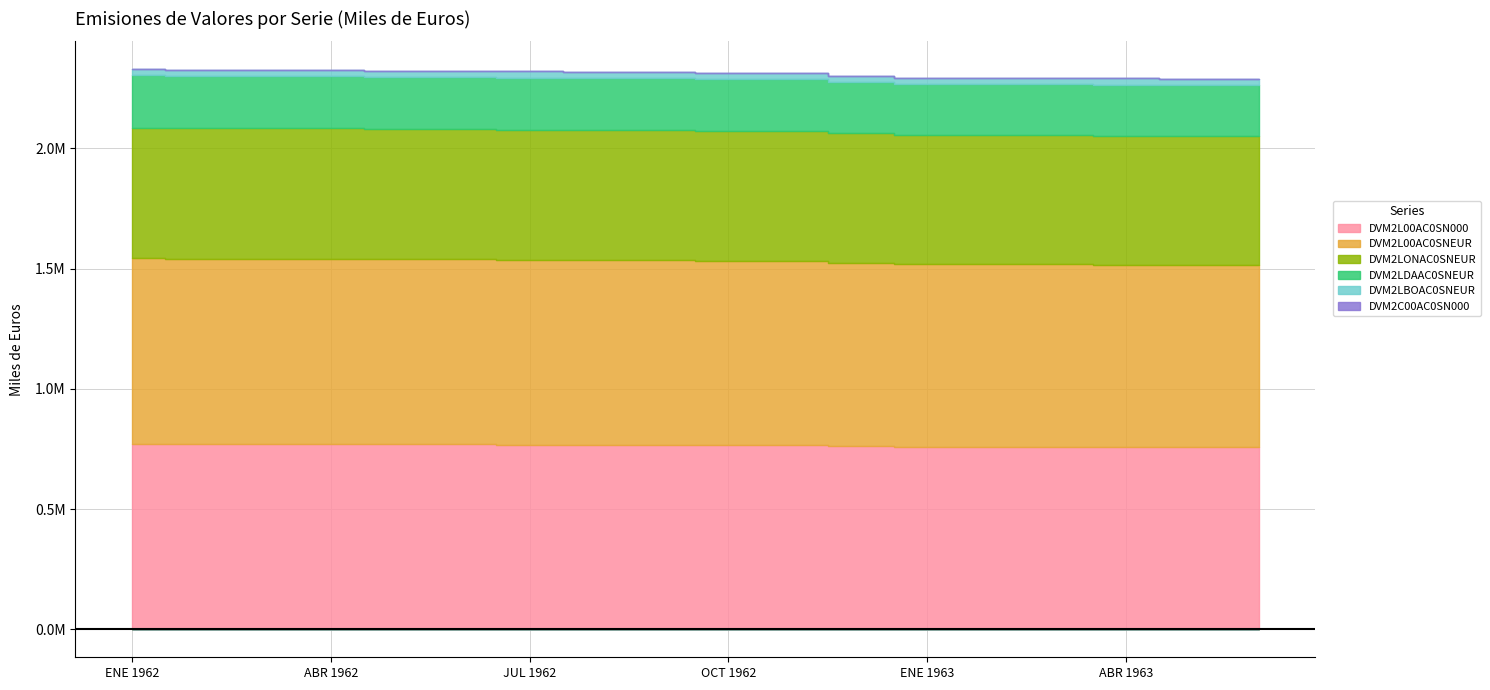

How many lines are shown in the chart?

6